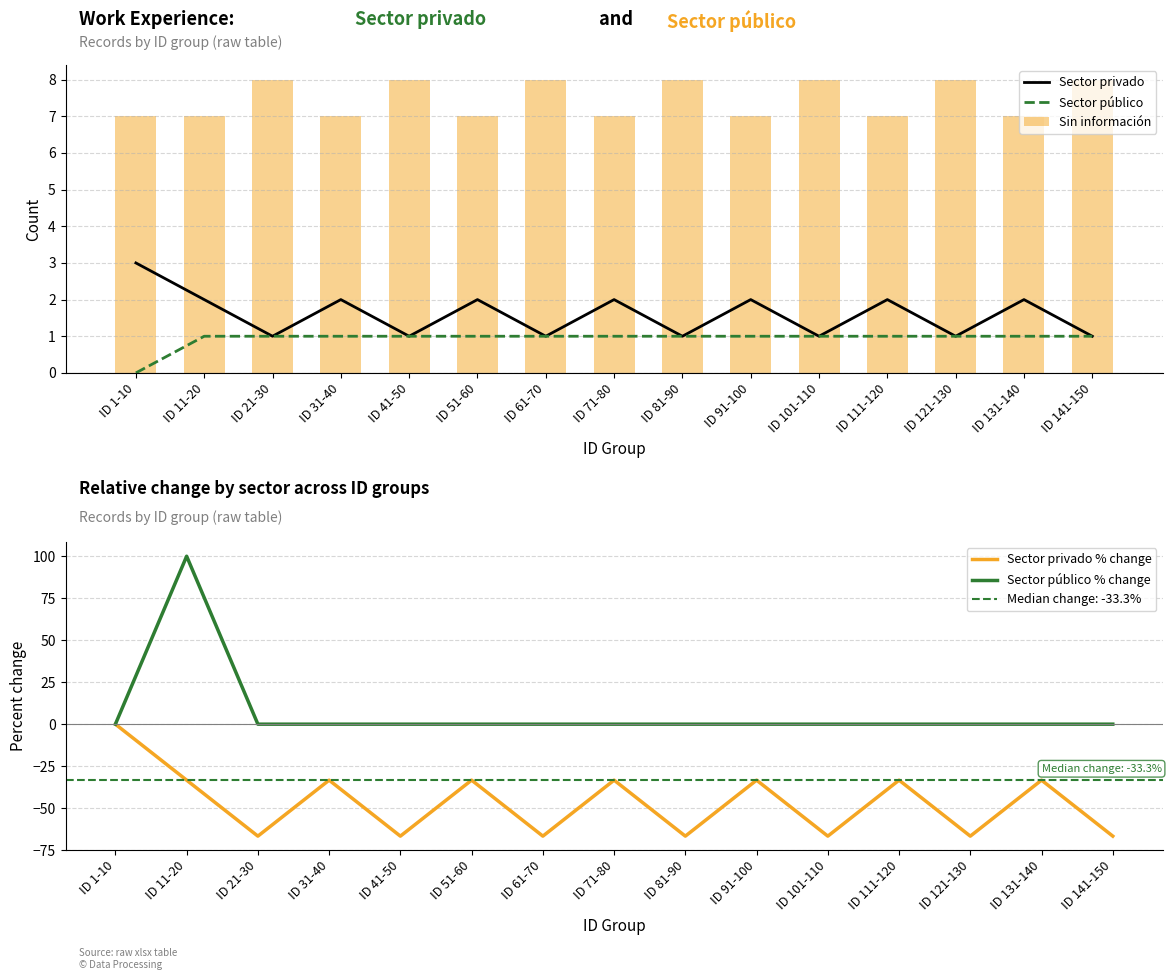

At which label does Sin información reach its peak?

ID 21-30